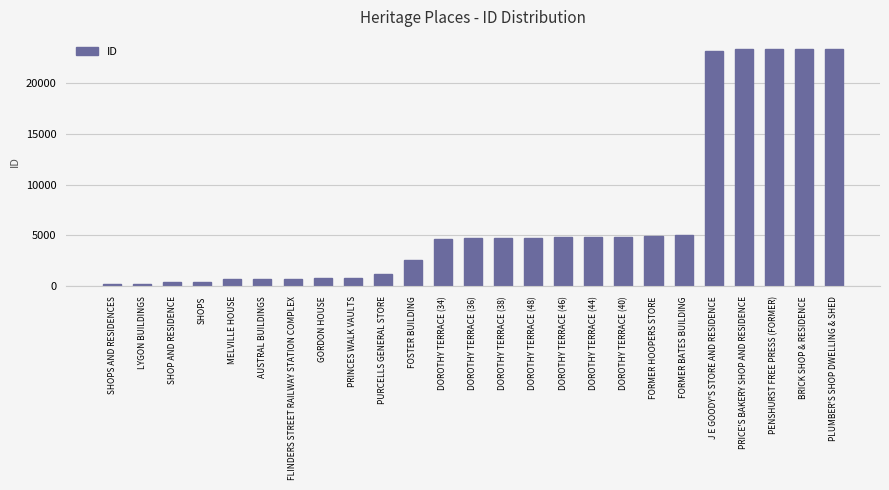

Which has a higher value, PURCELLS GENERAL STORE or BRICK SHOP & RESIDENCE?

BRICK SHOP & RESIDENCE